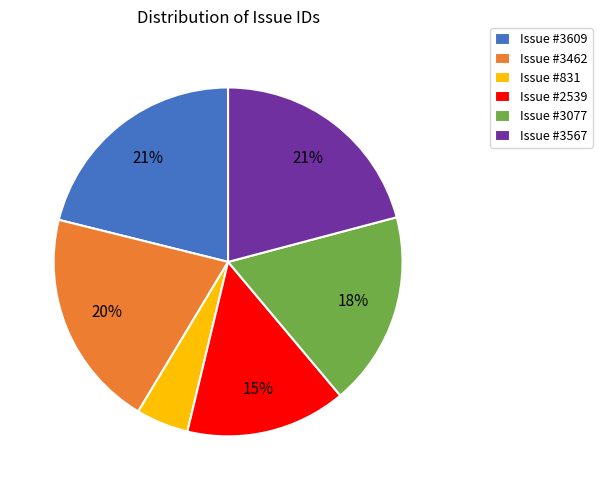

Does Issue #3077 represent more than half of the total?

No